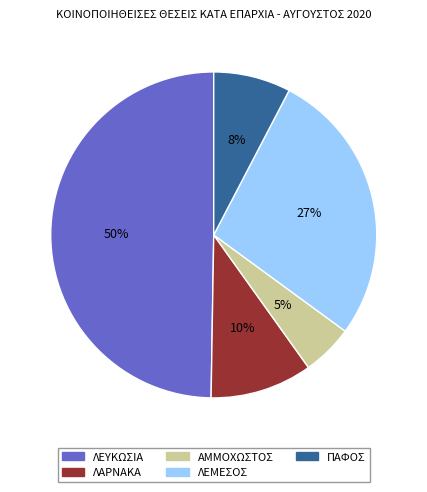

To the nearest percent, what is the combined percentage of ΠΑΦΟΣ and ΛΕΜΕΣΟΣ?

35%